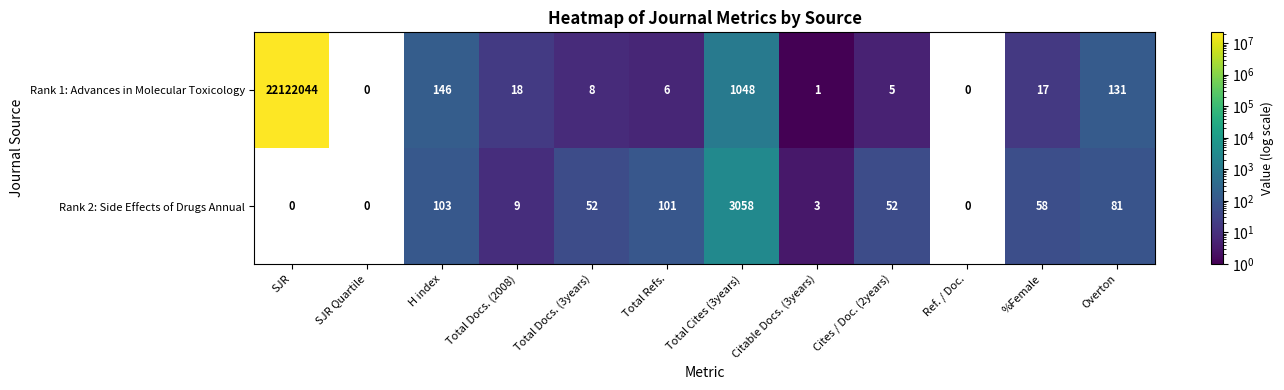

Which series changed the most between Total Docs. (2008) and Total Cites (3years)?

Rank 2: Side Effects of Drugs Annual